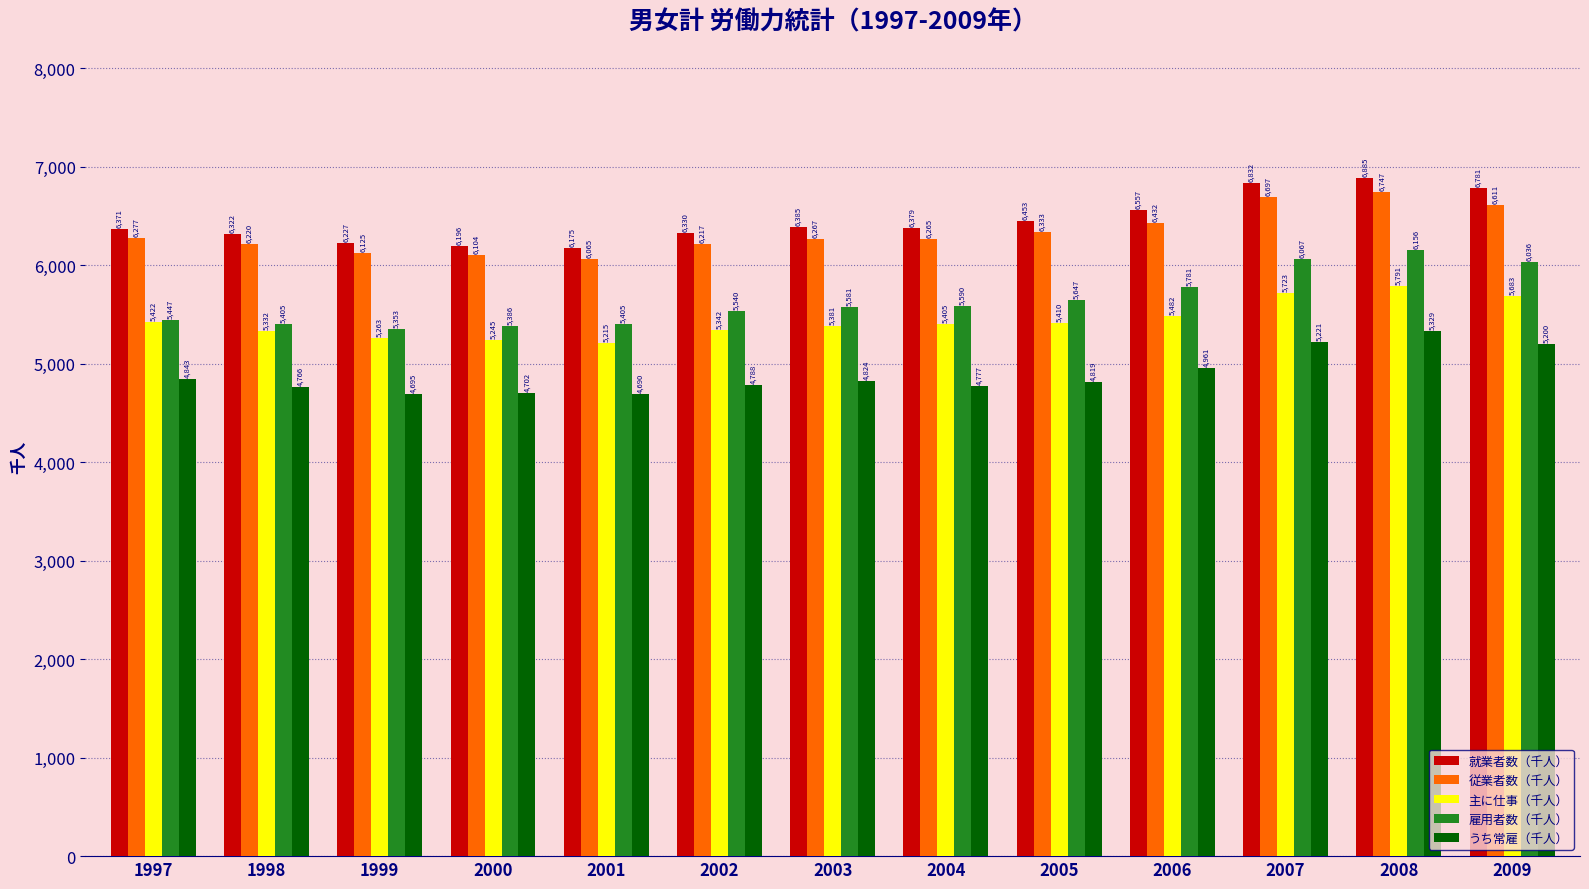

Reading left to right, what are all the values shown in this chart?

就業者数（千人）: 1997=6371	1998=6322	1999=6227	2000=6196	2001=6175	2002=6330	2003=6385	2004=6379	2005=6453	2006=6557	2007=6832	2008=6885	2009=6781
従業者数（千人）: 1997=6277	1998=6220	1999=6125	2000=6104	2001=6065	2002=6217	2003=6267	2004=6265	2005=6333	2006=6432	2007=6697	2008=6747	2009=6611
主に仕事（千人）: 1997=5422	1998=5332	1999=5263	2000=5245	2001=5215	2002=5342	2003=5381	2004=5405	2005=5410	2006=5482	2007=5723	2008=5791	2009=5683
雇用者数（千人）: 1997=5447	1998=5405	1999=5353	2000=5386	2001=5405	2002=5540	2003=5581	2004=5590	2005=5647	2006=5781	2007=6067	2008=6156	2009=6036
うち常雇（千人）: 1997=4843	1998=4766	1999=4695	2000=4702	2001=4690	2002=4788	2003=4824	2004=4777	2005=4819	2006=4961	2007=5221	2008=5329	2009=5200